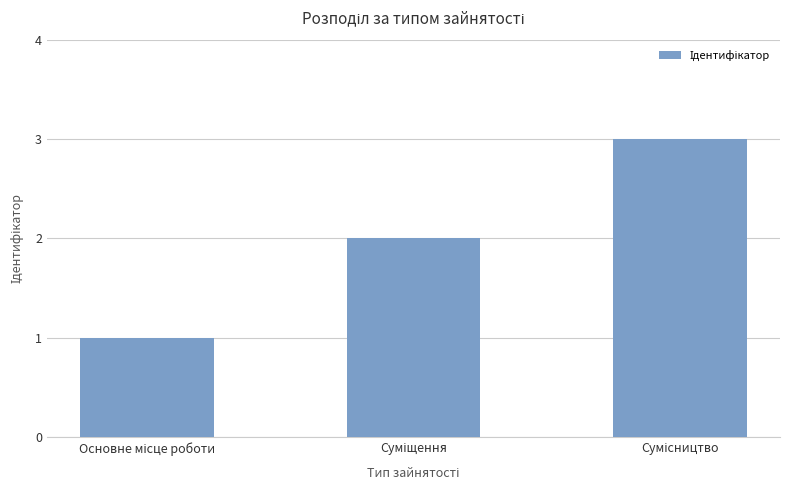

What is the greatest value displayed?

3